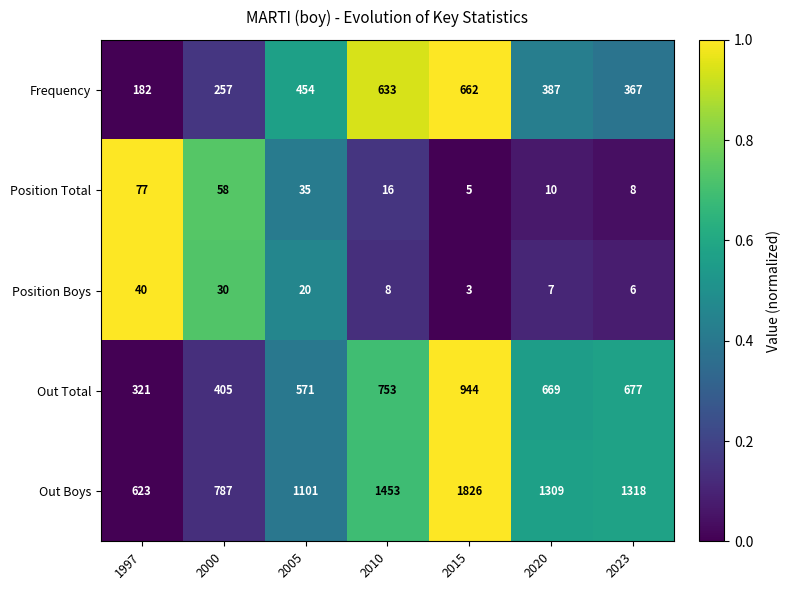

The value of Position Boys at 2015 is 3. True or false?

True